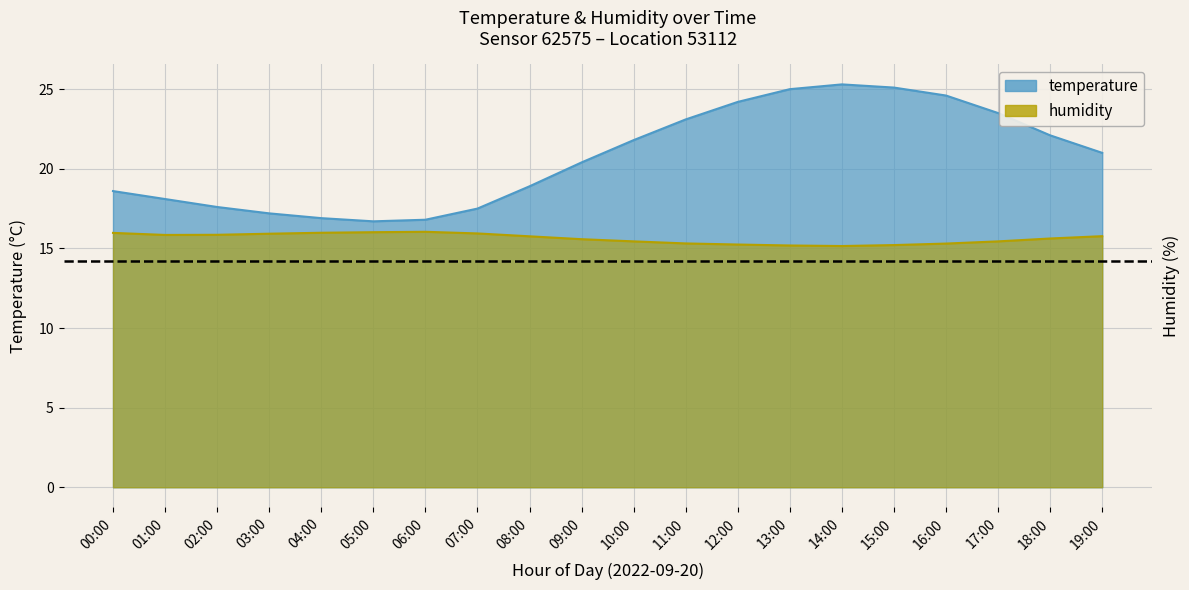

What are all the series names shown in the legend?

temperature, humidity